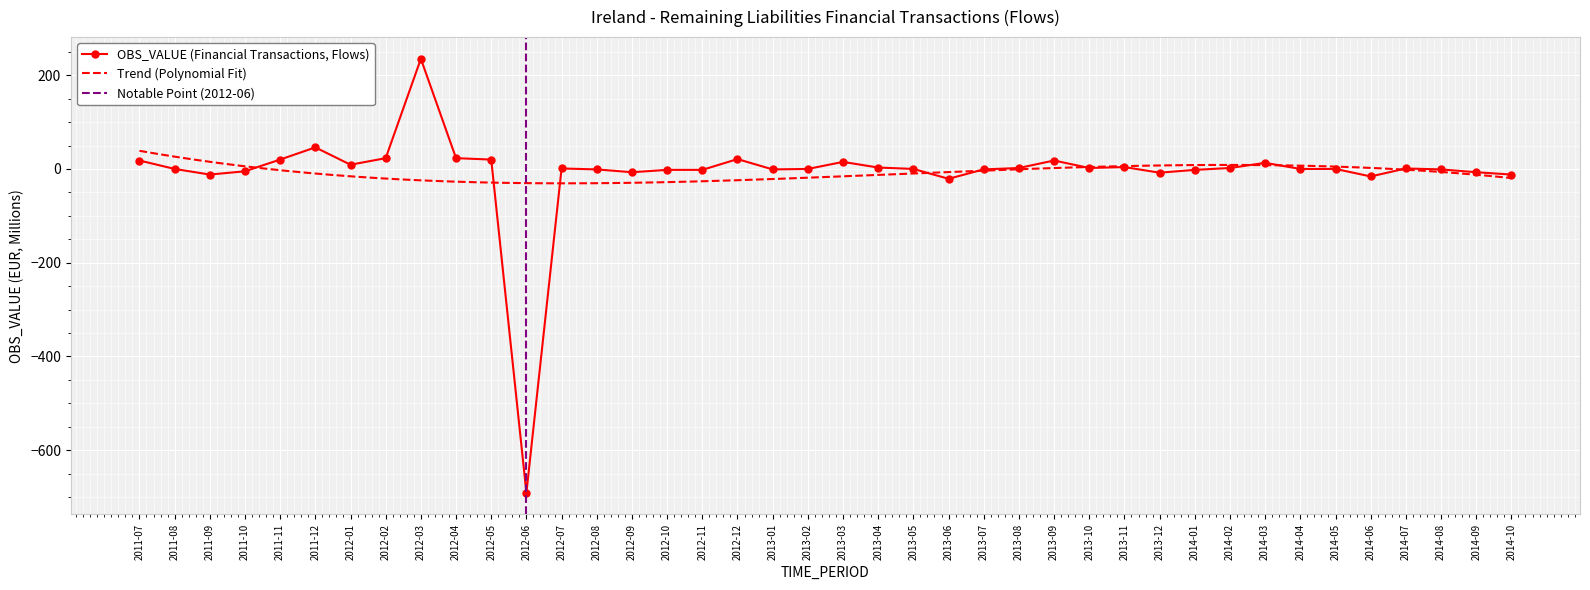

Between 2012-11 and 2013-07, which is larger?

2013-07